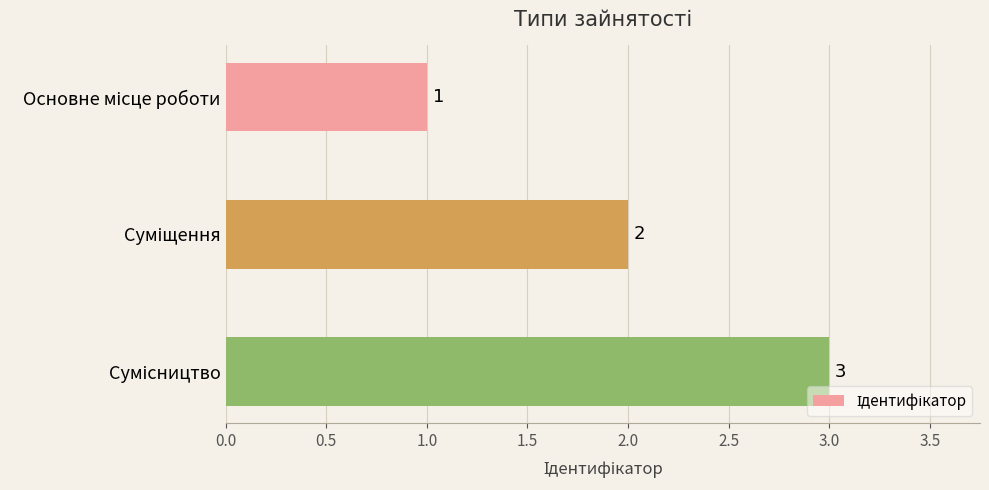

Count the values in the range 1 to 3.

3